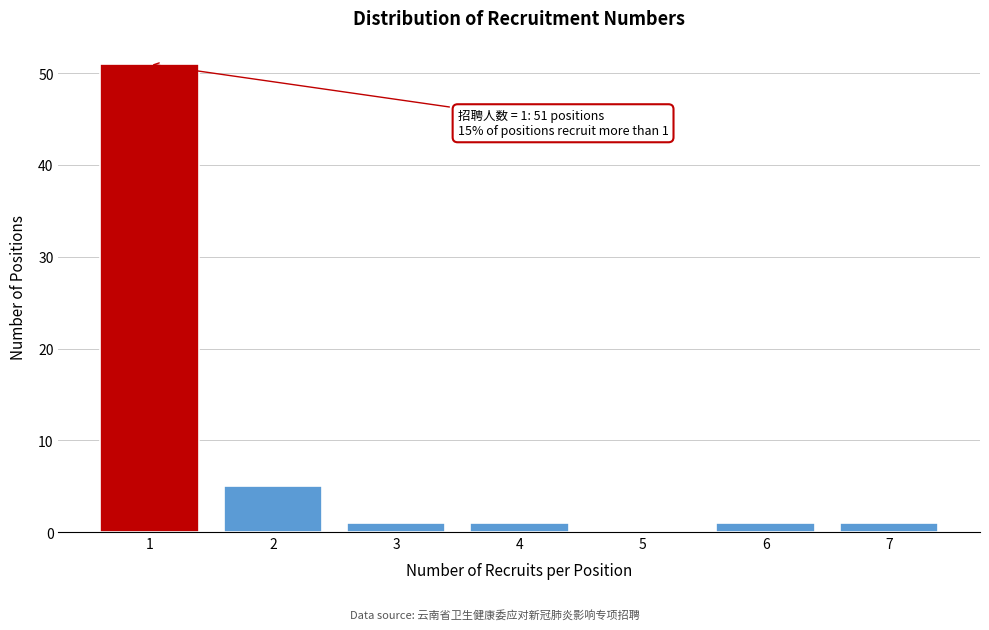

Reading left to right, transcribe all the data shown in this chart.

1=51	2=5	3=1	4=1	5=0	6=1	7=1